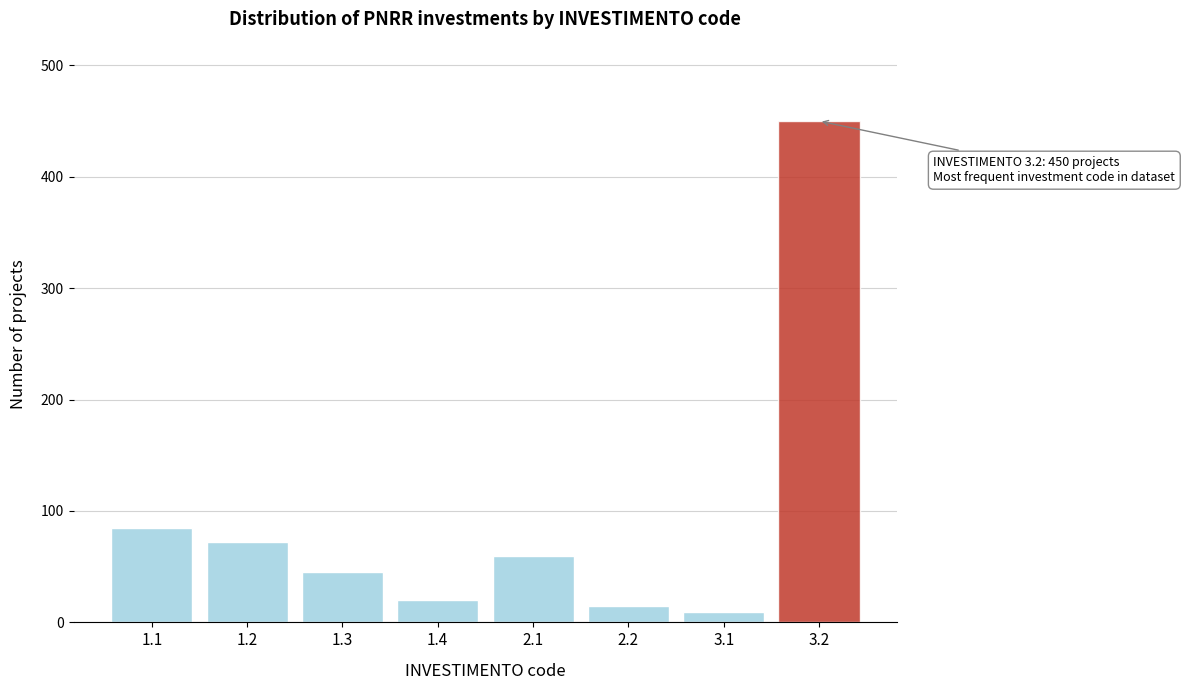

Reading left to right, list all the values displayed in this chart.

85	72	45	20	60	15	9	450